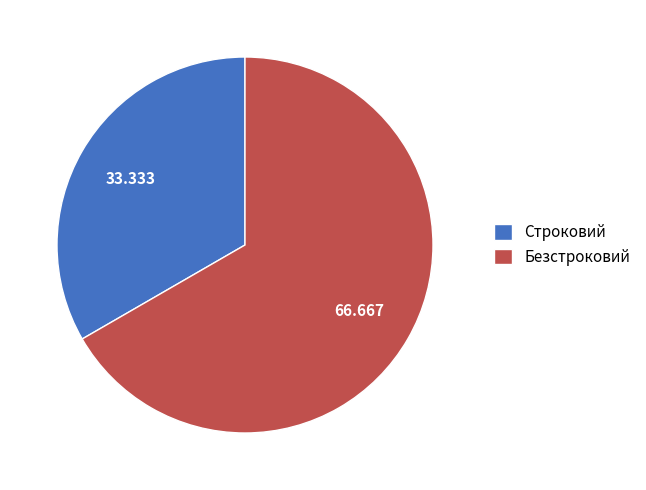

How many slices are in this pie chart?

2